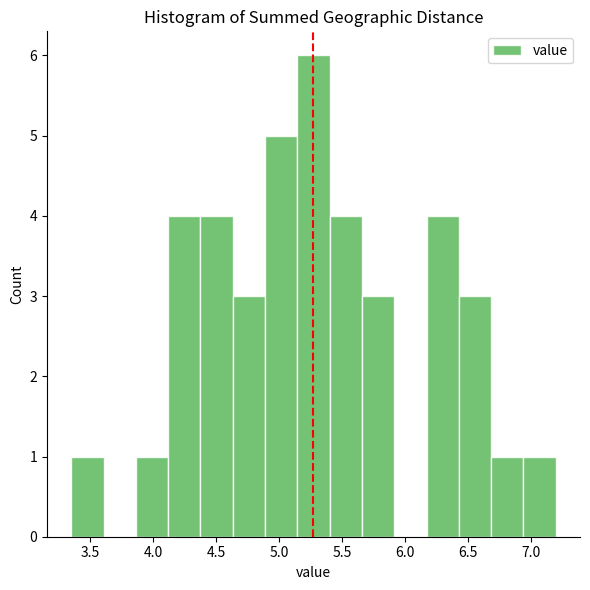

What is the height of the bar covering 6.15 to 6.45 on the x-axis? Neither the bar edges nor the heights are printed on the chart, so give them approximately, as read against the axes.

4